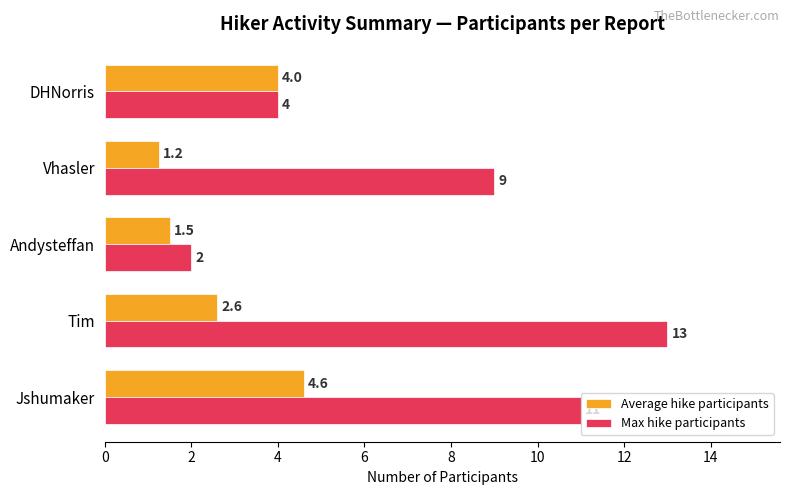

Which label corresponds to the largest value in the chart?

Tim